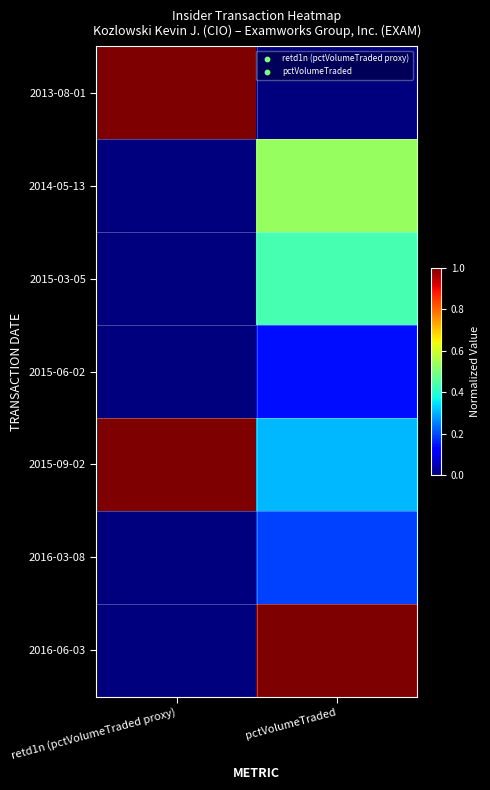

At how many categories does at least one series exceed 0?

2